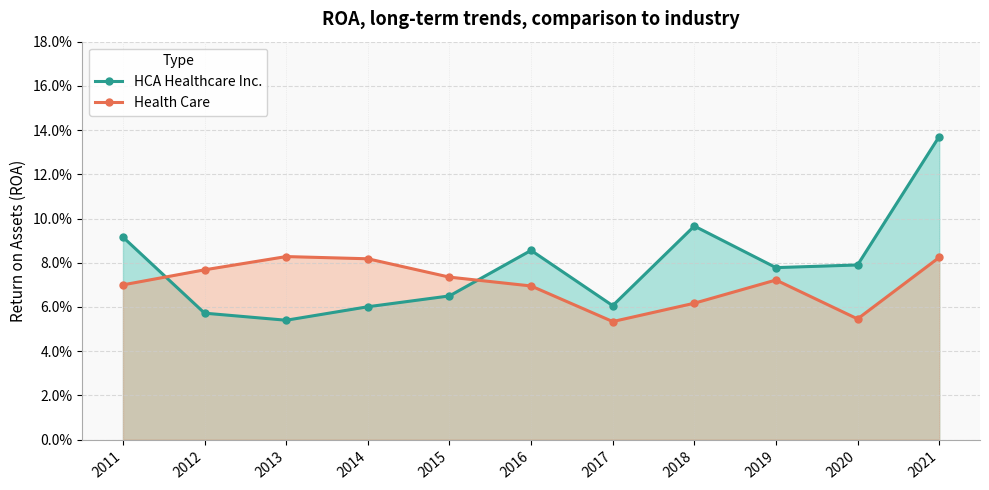

What is the value of the Health Care point at the 9th from the left?

0.1